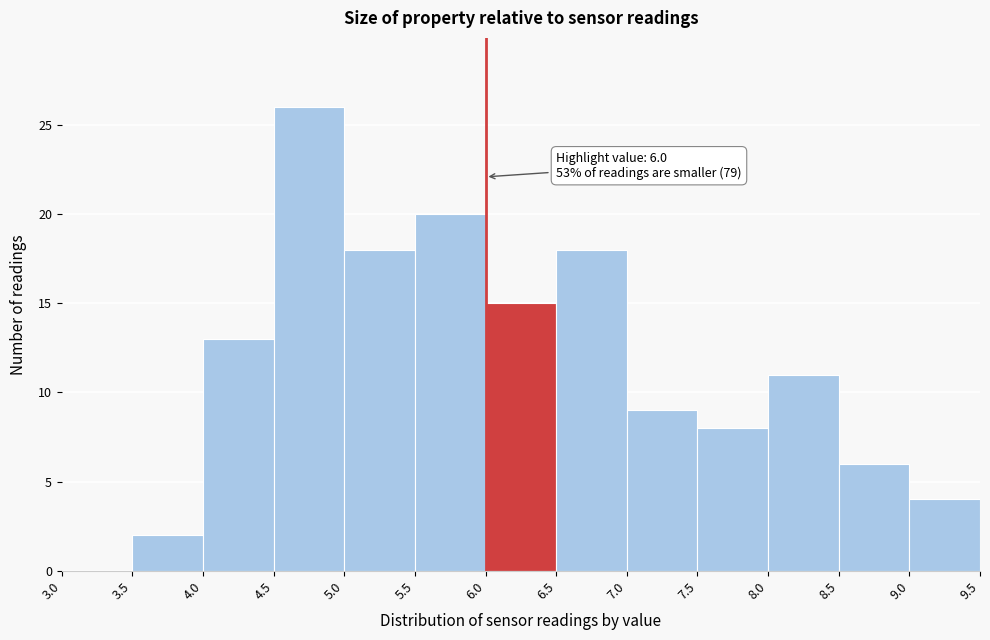

Which range on the x-axis has the tallest bar?

4.5 to 5.0